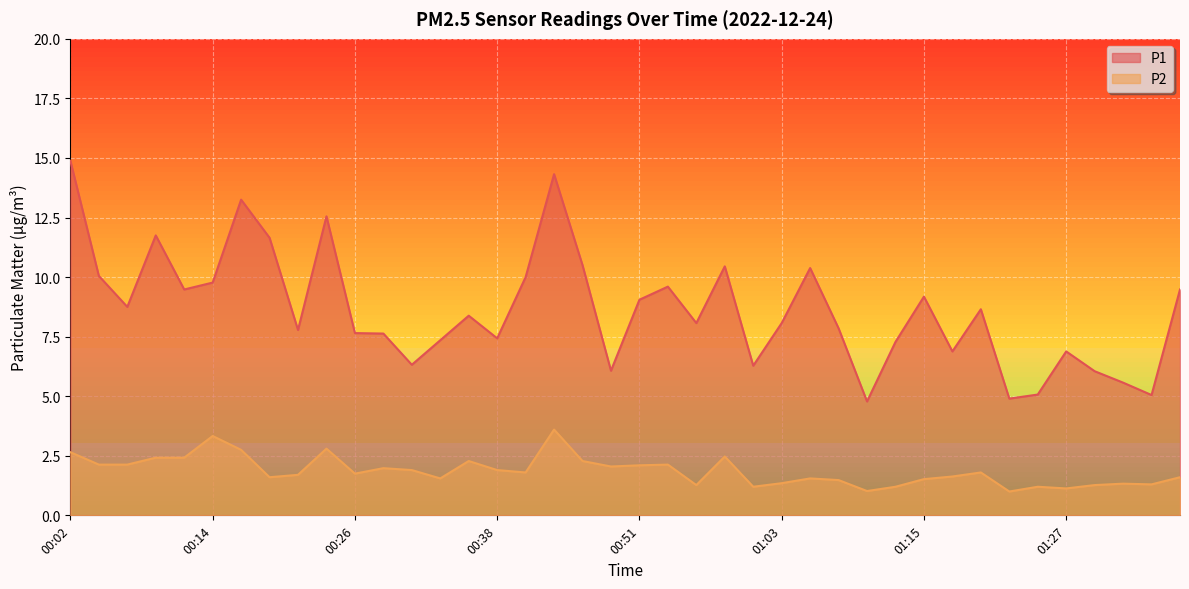

List the labels in order of P1 value, smallest first.

01:10, 01:22, 01:34, 01:25, 01:32, 01:30, 00:48, 01:00, 00:31, 01:17, 01:27, 01:13, 00:33, 00:38, 00:29, 00:26, 00:21, 01:08, 00:56, 01:03, 00:36, 01:20, 00:07, 00:51, 01:15, 00:12, 01:37, 00:53, 00:14, 00:41, 00:04, 01:05, 00:58, 00:46, 00:19, 00:09, 00:24, 00:16, 00:43, 00:02